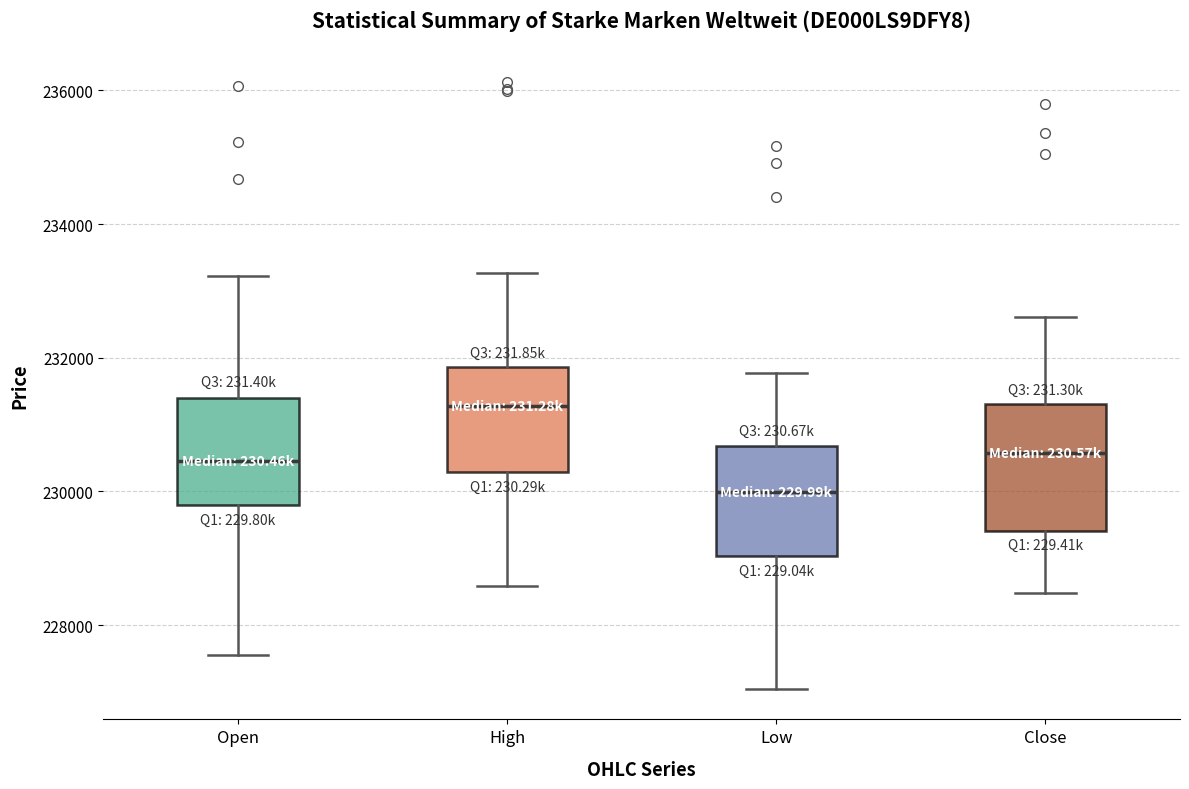

Reading left to right, transcribe this box plot: for each box, give where its median line is, the range the box spans, and where its two whiskers end, as read against the y-axis. The values are not printed on the chart, so give them approximately, as read against the axis.

Open: median 230400, box 229800 to 231400, whiskers 227600 to 233200
High: median 231200, box 230200 to 231800, whiskers 228600 to 233200
Low: median 230000, box 229000 to 230600, whiskers 227000 to 231800
Close: median 230600, box 229400 to 231400, whiskers 228400 to 232600